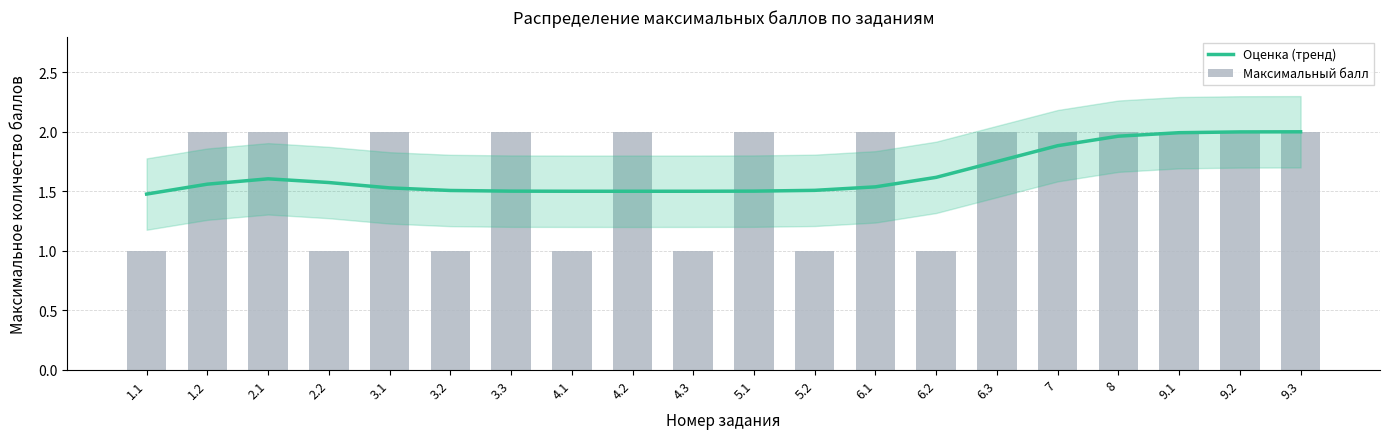

What is the value of the Максимальный балл bar at the 19th from the left?

2.0